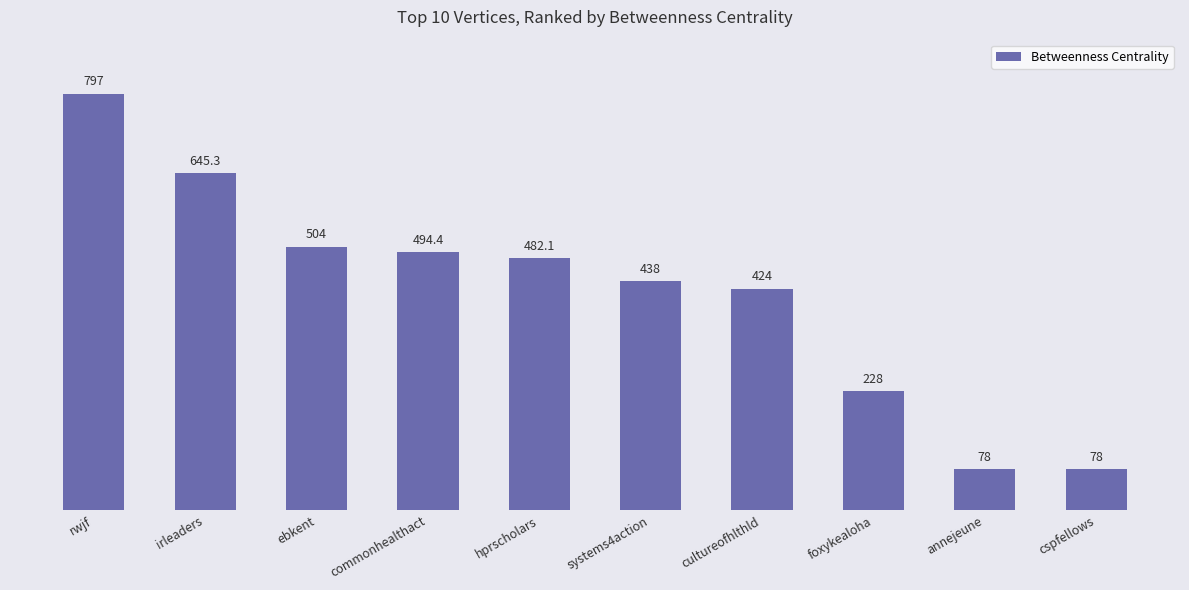

Reading left to right, list all the values displayed in this chart.

rwjf=797.0	irleaders=645.3	ebkent=504.0	commonhealthact=494.4	hprscholars=482.1	systems4action=438.0	cultureofhlthld=424.0	foxykealoha=228.0	annejeune=78.0	cspfellows=78.0